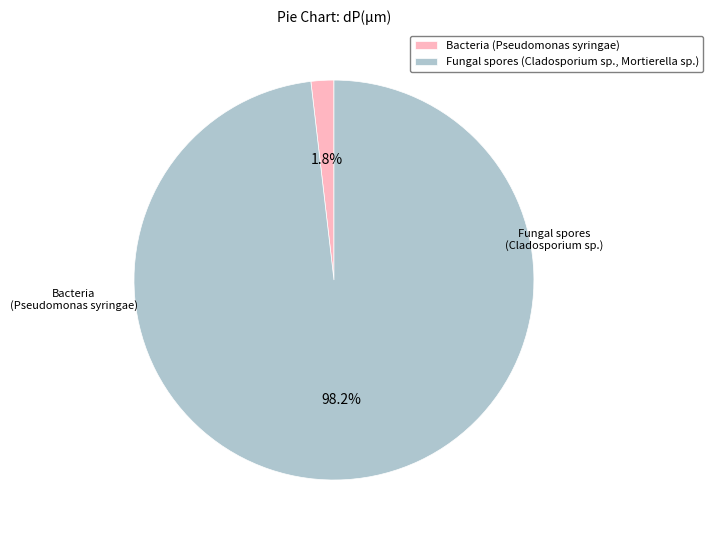

How much of the chart is everything except Bacteria (Pseudomonas syringae)?

98.2%